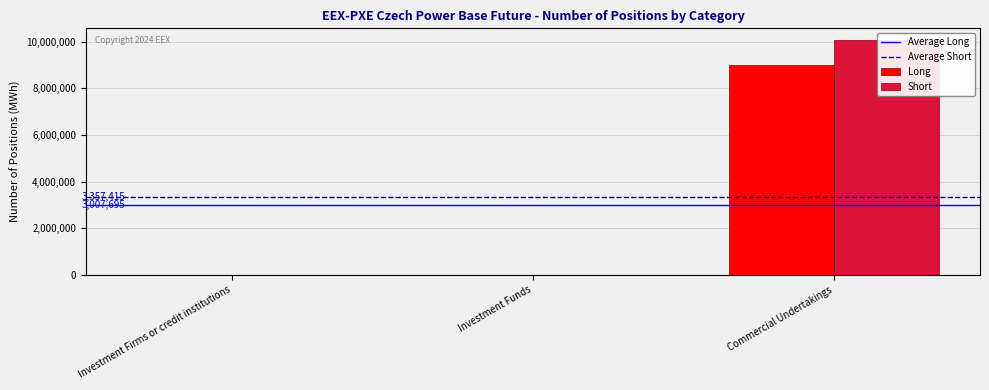

What is the maximum value shown in the chart?

10072246